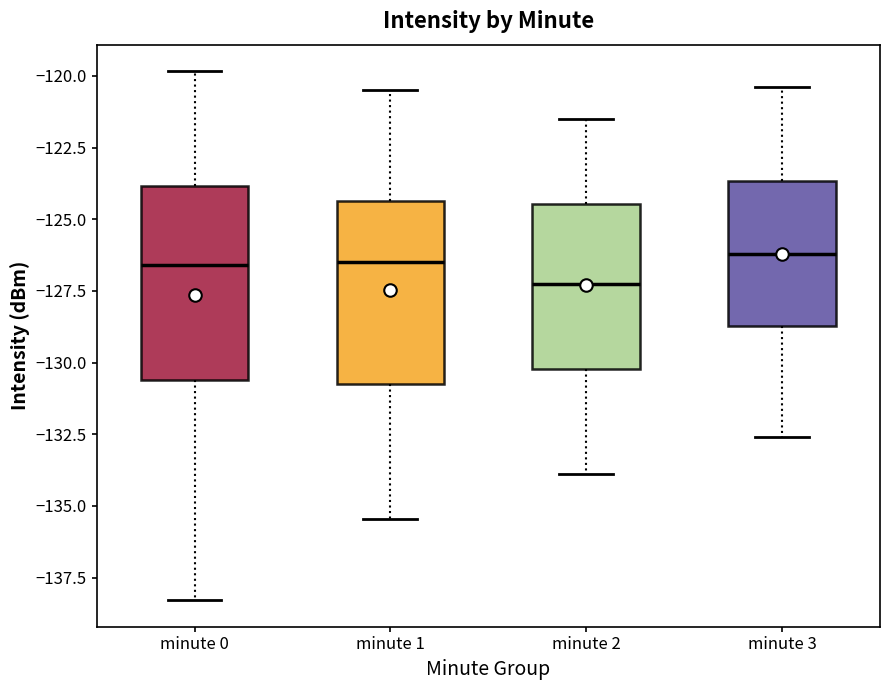

Reading left to right, read every box against the y-axis: the position of its median line, the range the box covers, and the ends of its whiskers. The values are not printed on the chart, so give them approximately, as read against the axis.

minute 0: median -126.5, box -130.5 to -124.0, whiskers -138.5 to -120.0
minute 1: median -126.5, box -130.5 to -124.5, whiskers -135.5 to -120.5
minute 2: median -127.0, box -130.0 to -124.5, whiskers -134.0 to -121.5
minute 3: median -126.0, box -128.5 to -123.5, whiskers -132.5 to -120.5